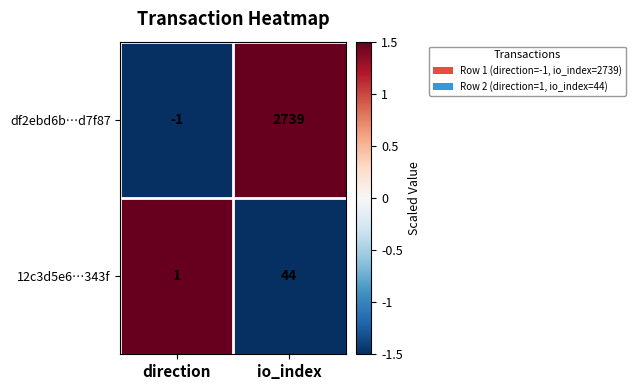

List the series in order of their peak value, highest first.

df2ebd6b…d7f87, 12c3d5e6…343f